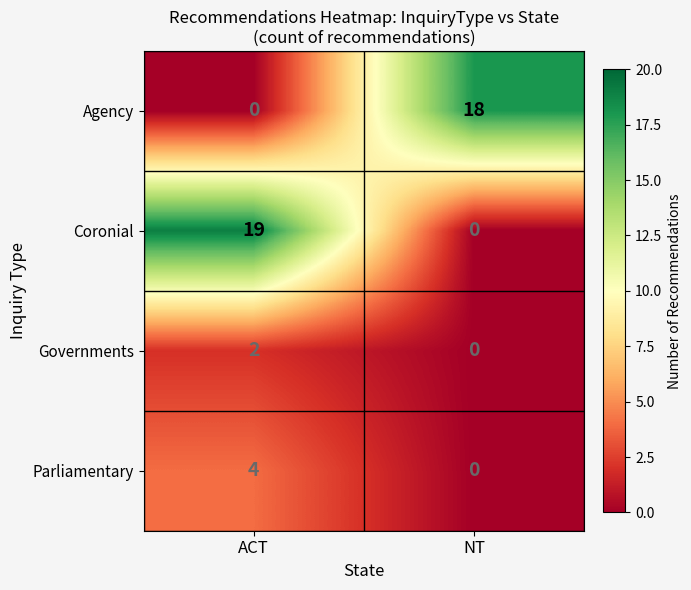

Which series has the widest spread of values?

Coronial